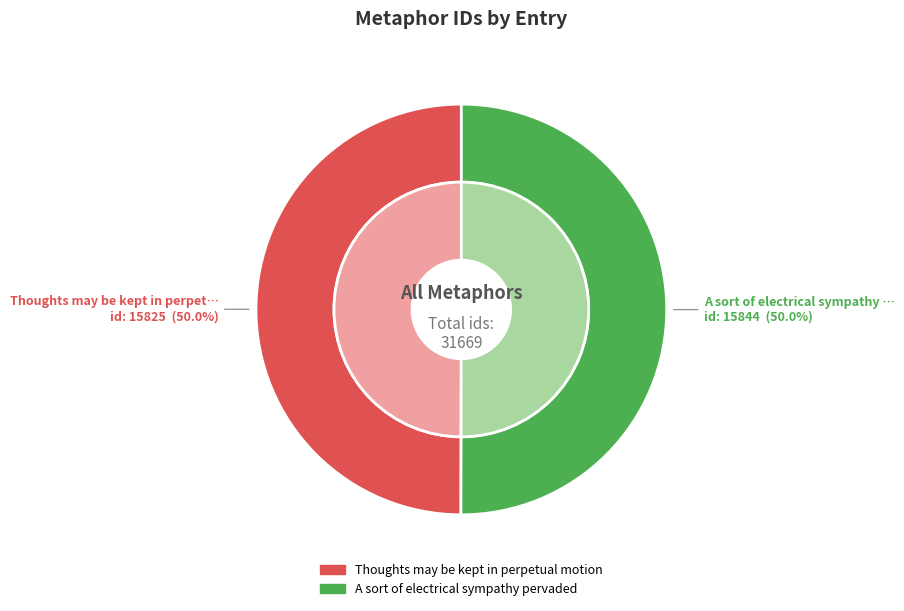

What is the change in value from Thoughts may be kept in perpetual motion to A sort of electrical sympathy pervaded?

+19